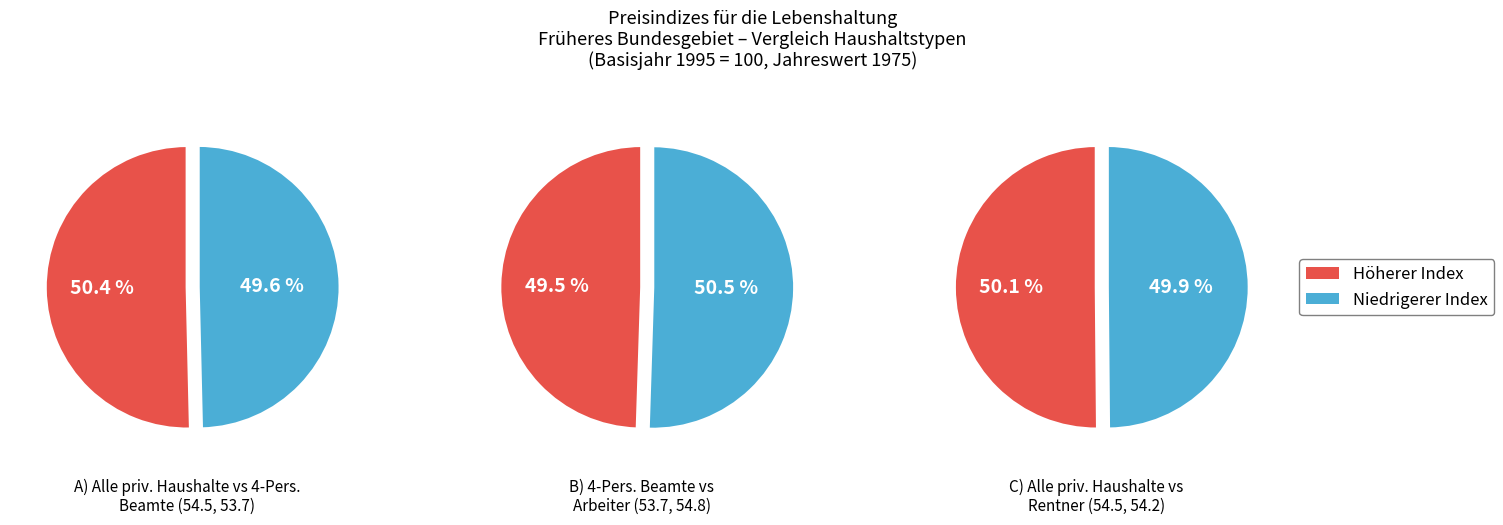

Rank the series by their maximum value, from highest to lowest.

Alle privaten Haushalte, 4-Personen-Haushalte von Arbeitern, 2-Personen-Rentner-Haushalte, 4-Personen-Haushalte von Beamten